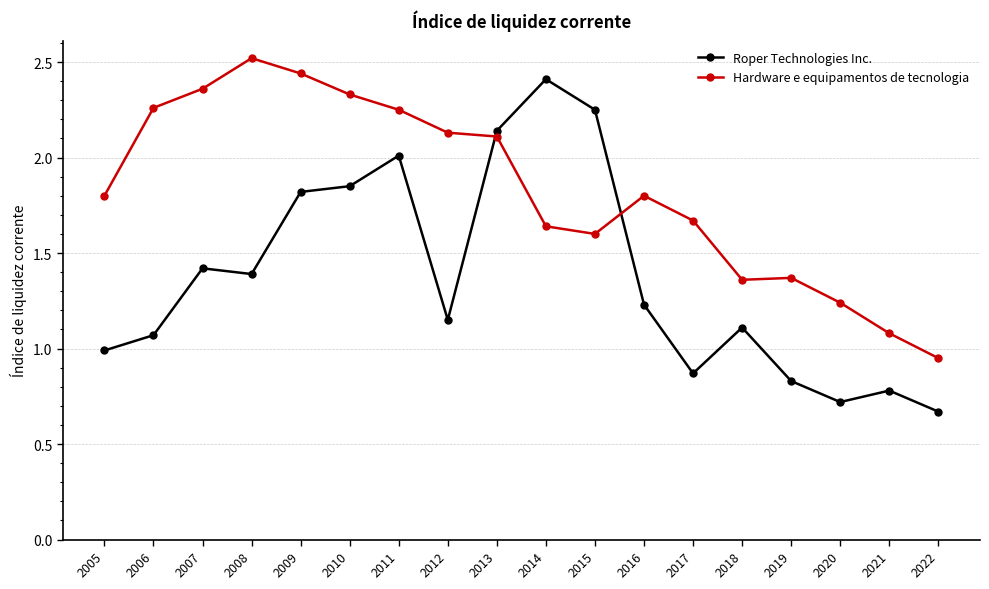

True or false: Hardware e equipamentos de tecnologia has more than 1 points higher than both neighbors.

True